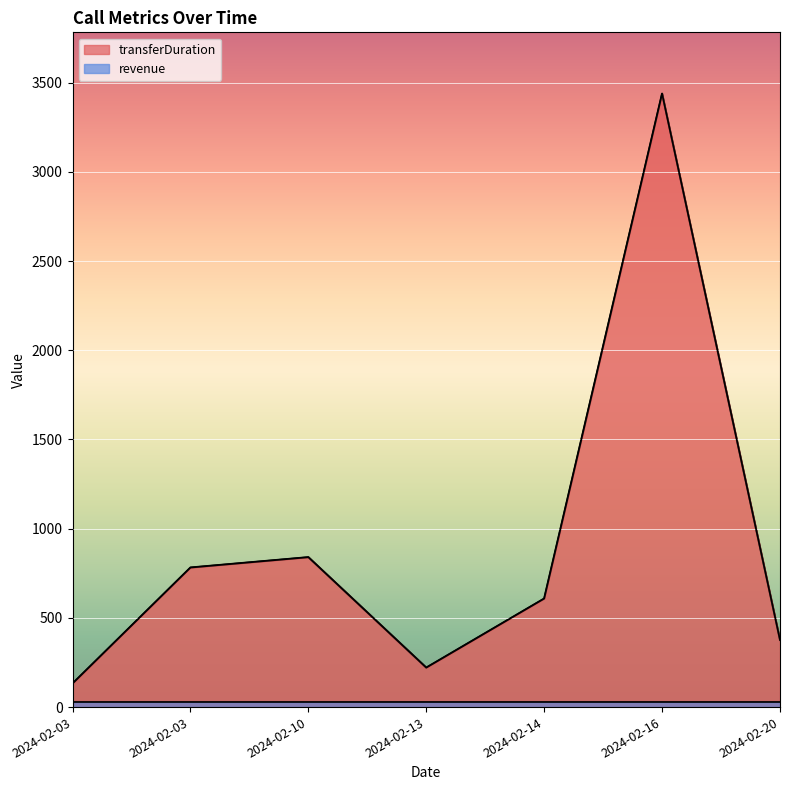

Rank the categories by value from highest to lowest.

2024-02-16, 2024-02-10, 2024-02-03, 2024-02-14, 2024-02-20, 2024-02-13, 2024-02-03